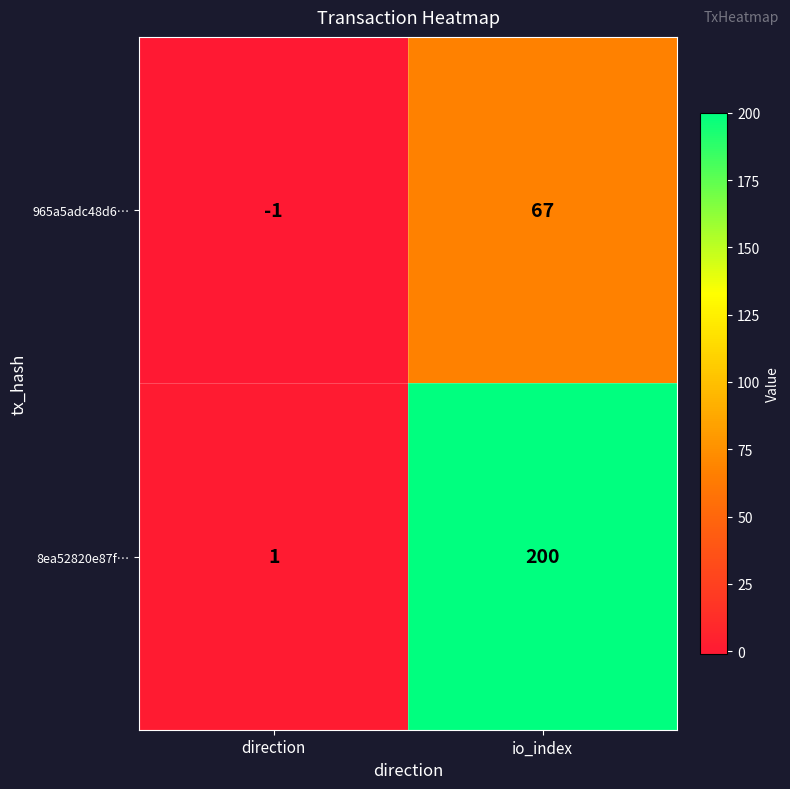

Rank the series at direction from lowest to highest value.

965a5adc48d6…, 8ea52820e87f…